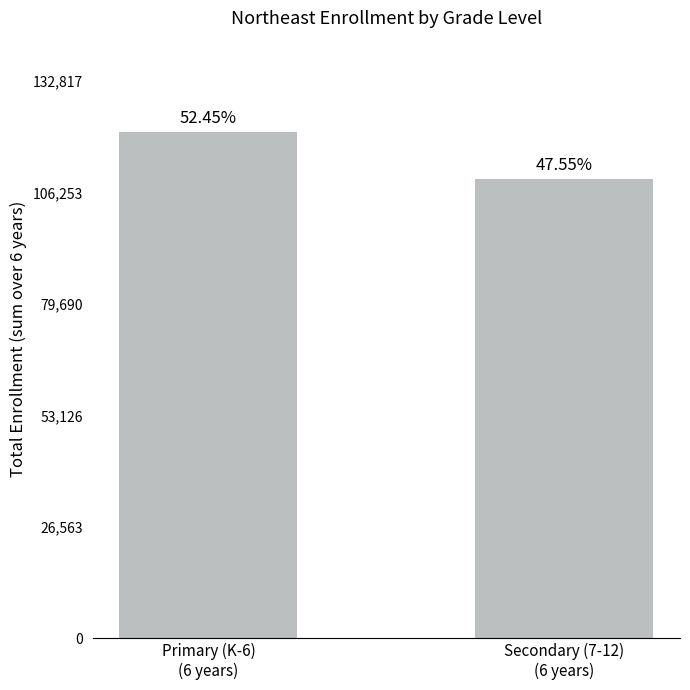

How many bars are there in total?

2